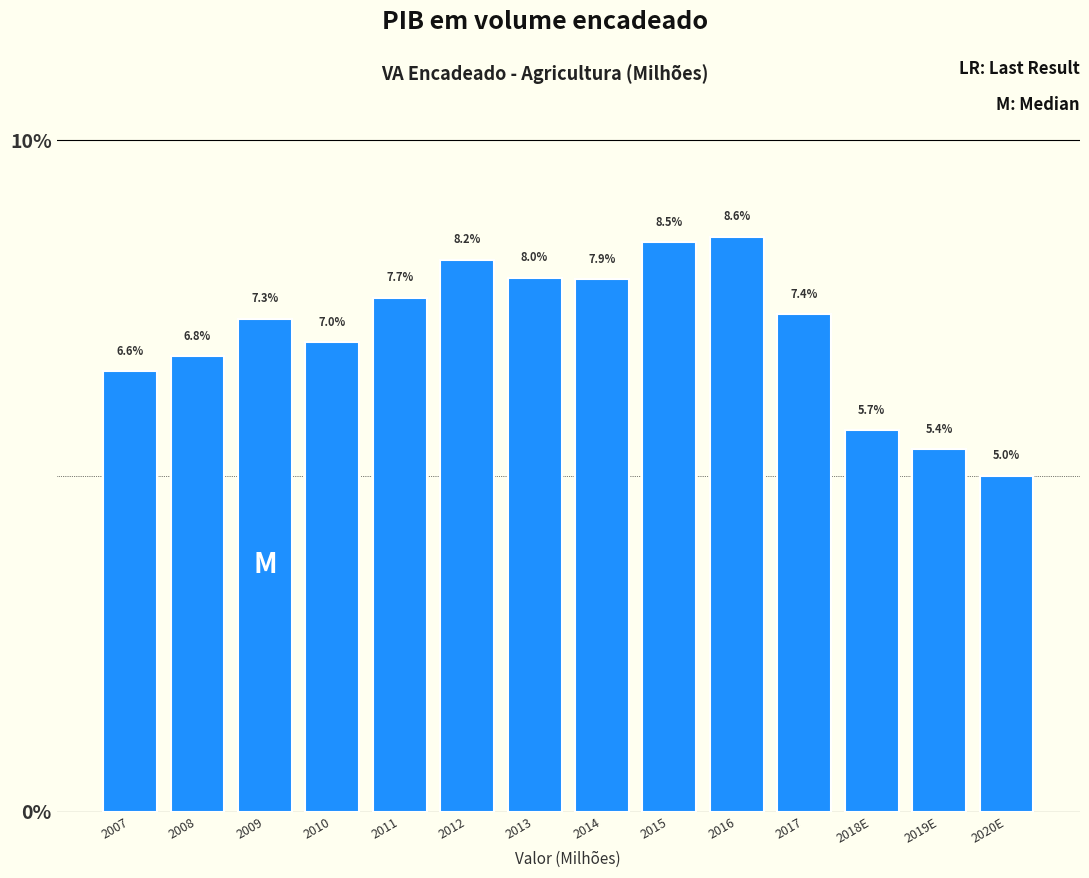

Reading left to right, extract all data points from this chart.

6.6	6.8	7.3	7.0	7.7	8.2	8.0	7.9	8.5	8.6	7.4	5.7	5.4	5.0